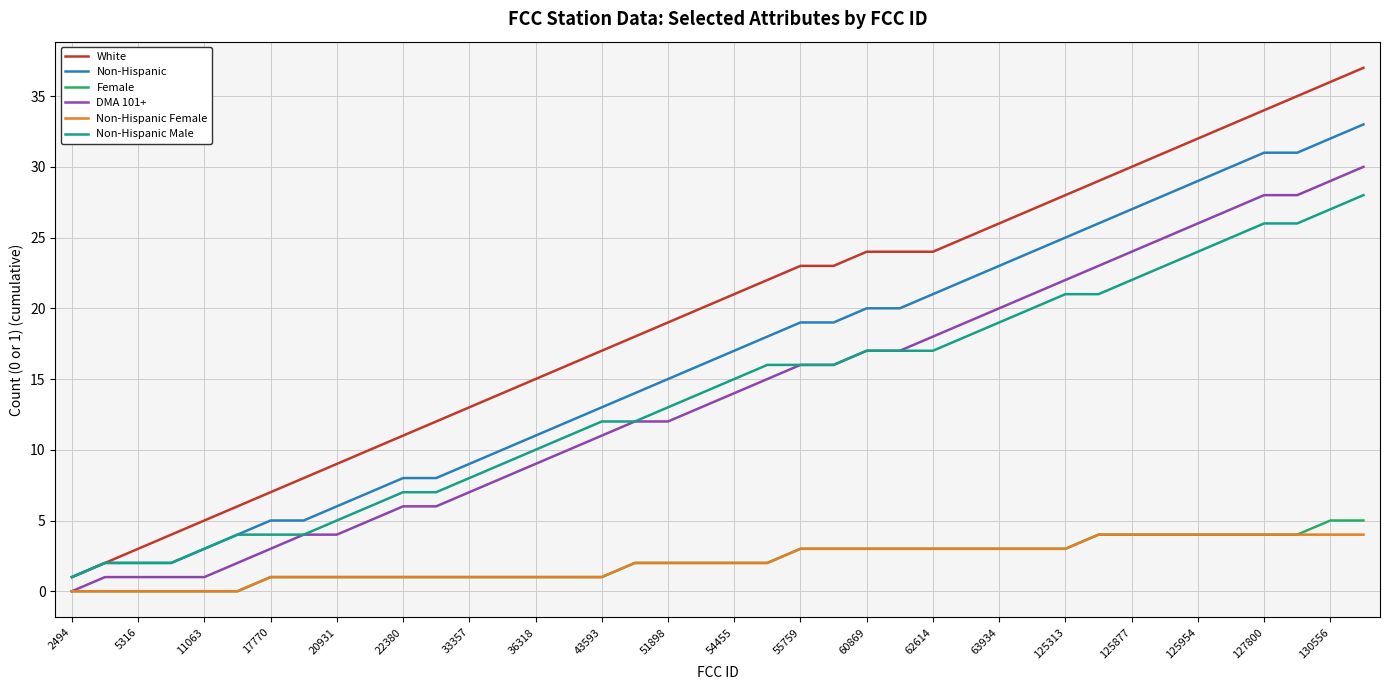

Which series has the largest range (max minus min)?

White